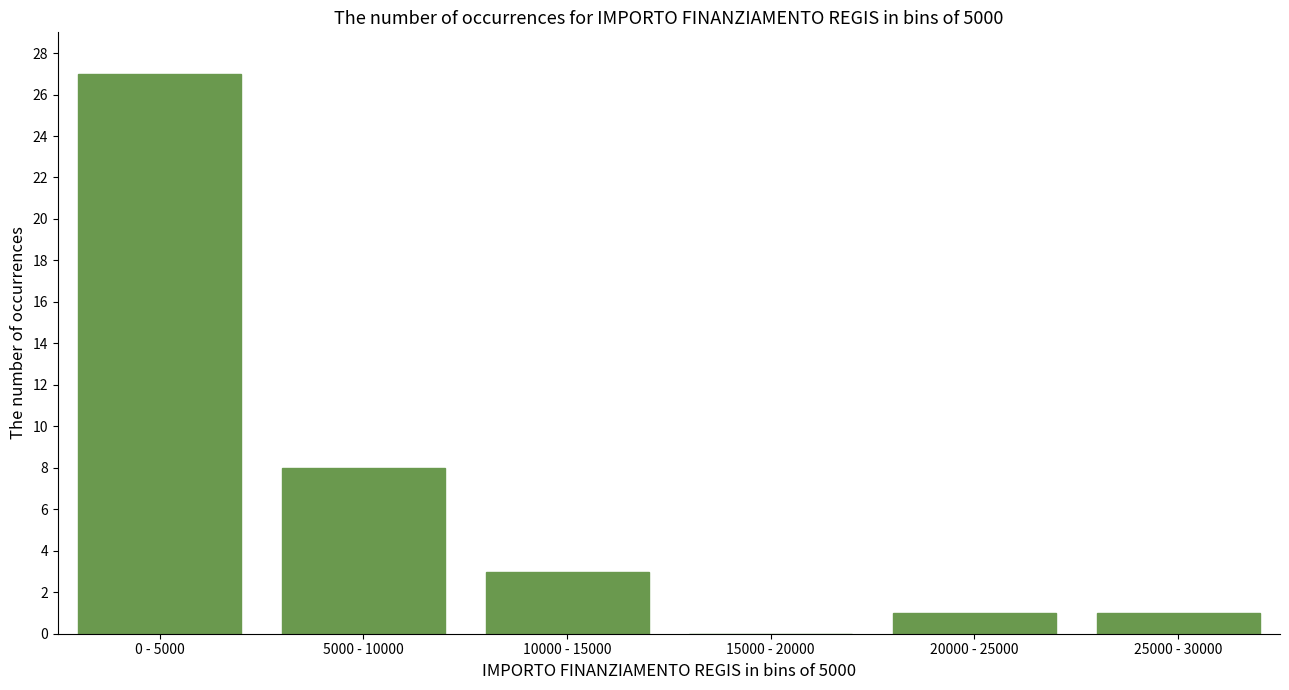

Reading right to left, list all the values displayed in this chart.

25000 - 30000=1	20000 - 25000=1	15000 - 20000=0	10000 - 15000=3	5000 - 10000=8	0 - 5000=27